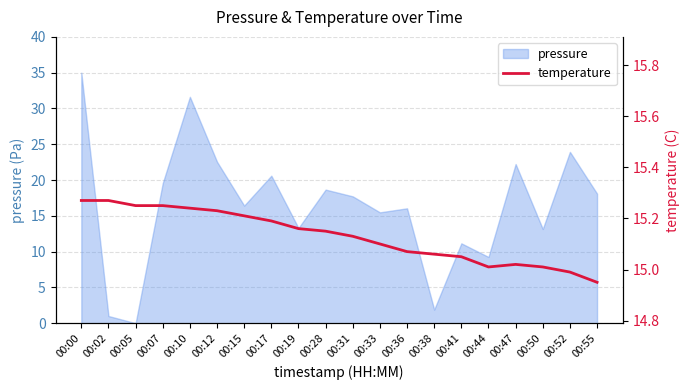

The value at 00:28 is 15.2. True or false?

True